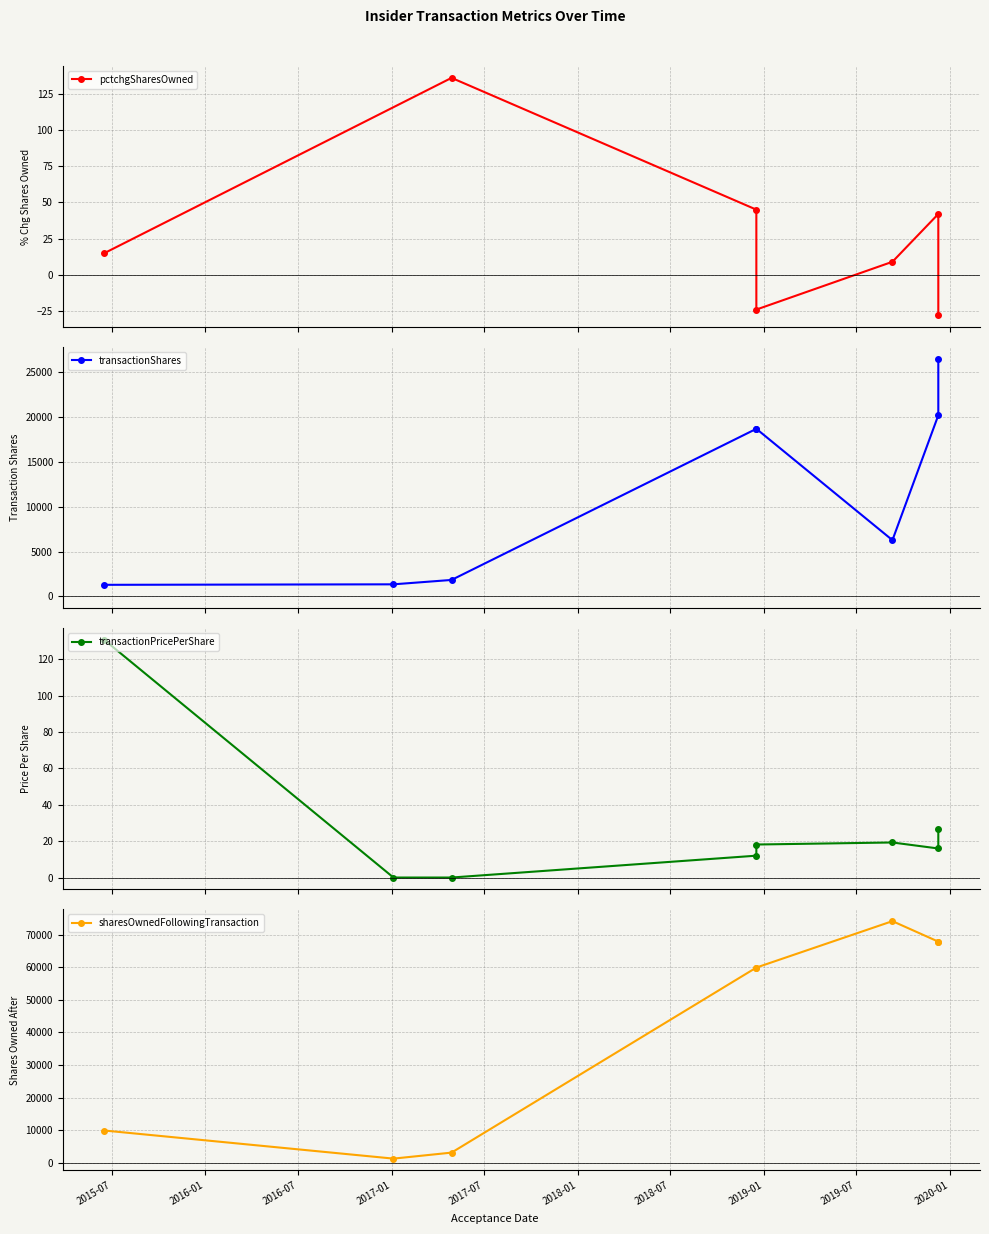

Which series has the largest total across all categories?

sharesOwnedFollowingTransaction